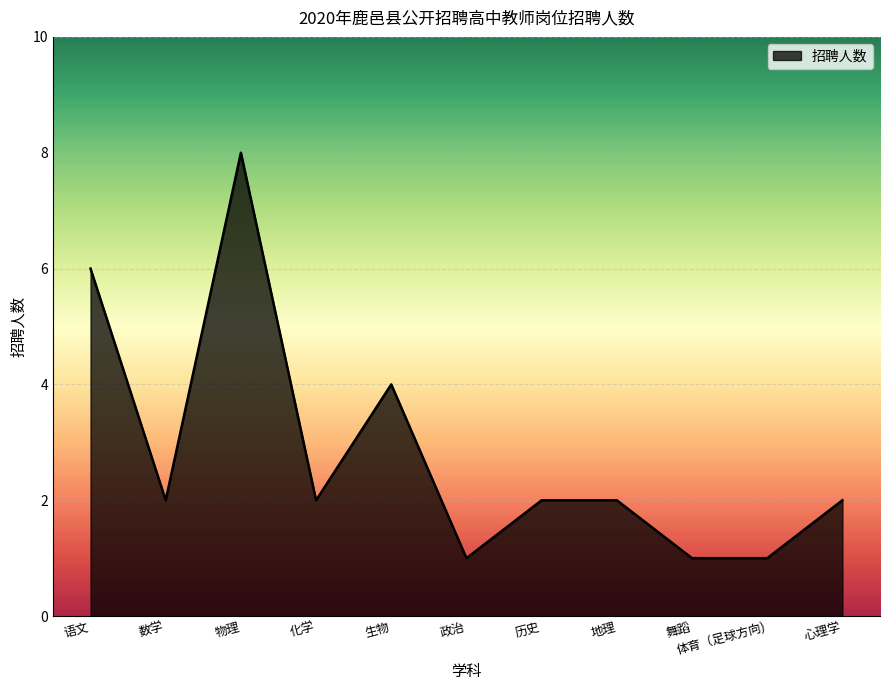

What is the difference between the second highest and second lowest values?

5